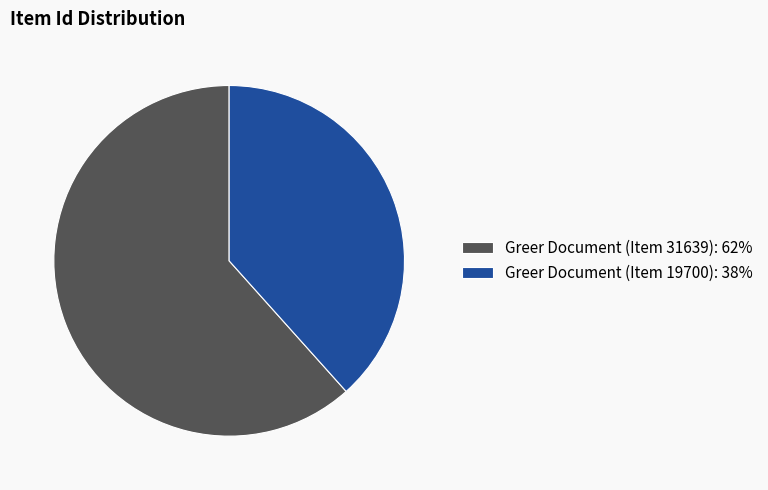

Is it true that Greer Document (Item 19700) is 23% of the pie?

False